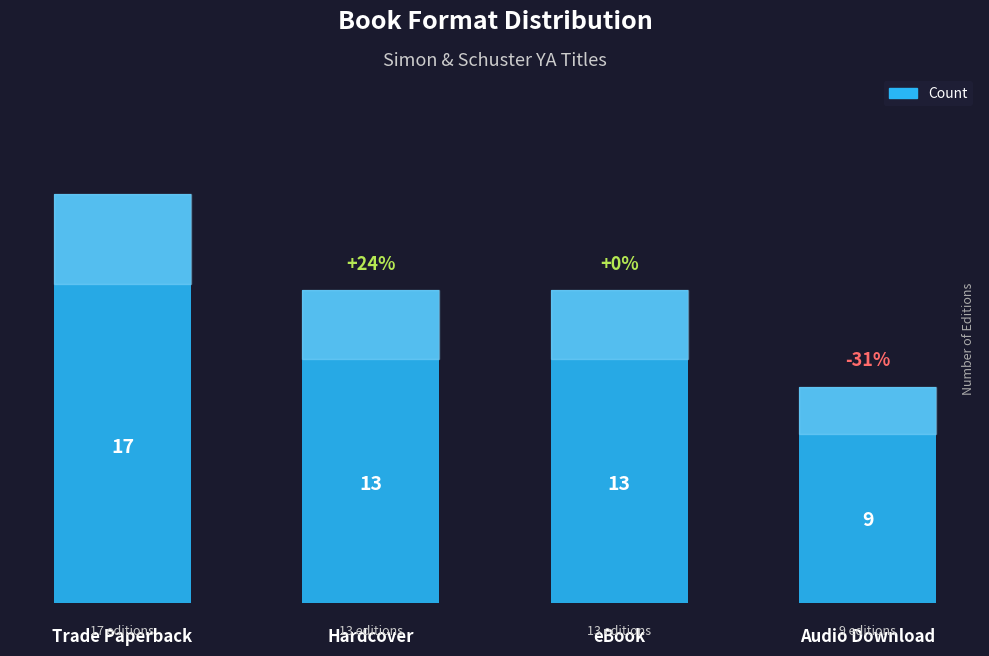

What position from the right is Audio Download?

1